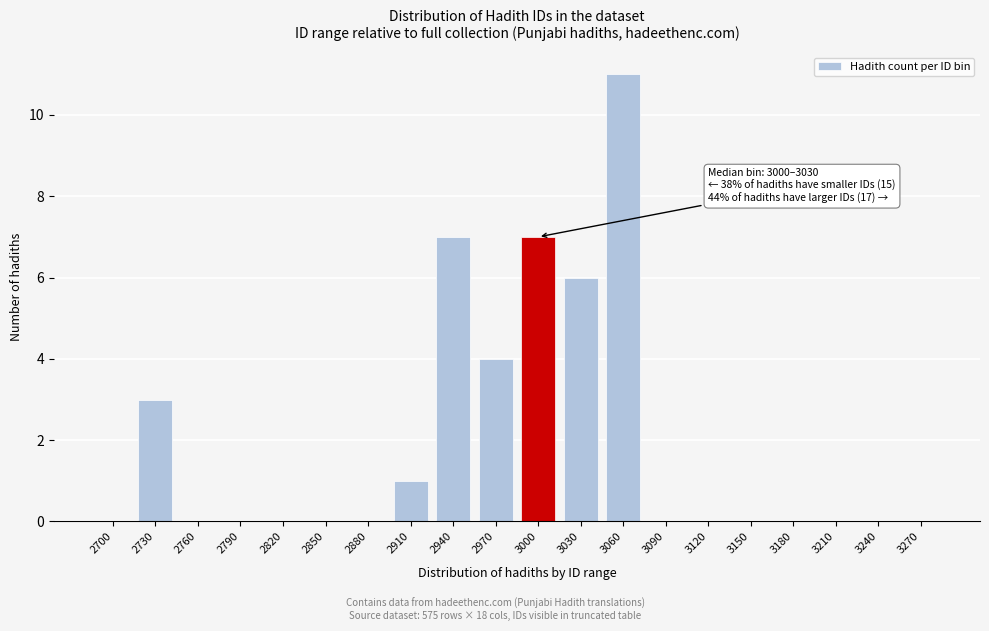

Reading left to right, what are all the values shown in this chart?

2700=0	2730=3	2760=0	2790=0	2820=0	2850=0	2880=0	2910=1	2940=7	2970=4	3000=7	3030=6	3060=11	3090=0	3120=0	3150=0	3180=0	3210=0	3240=0	3270=0